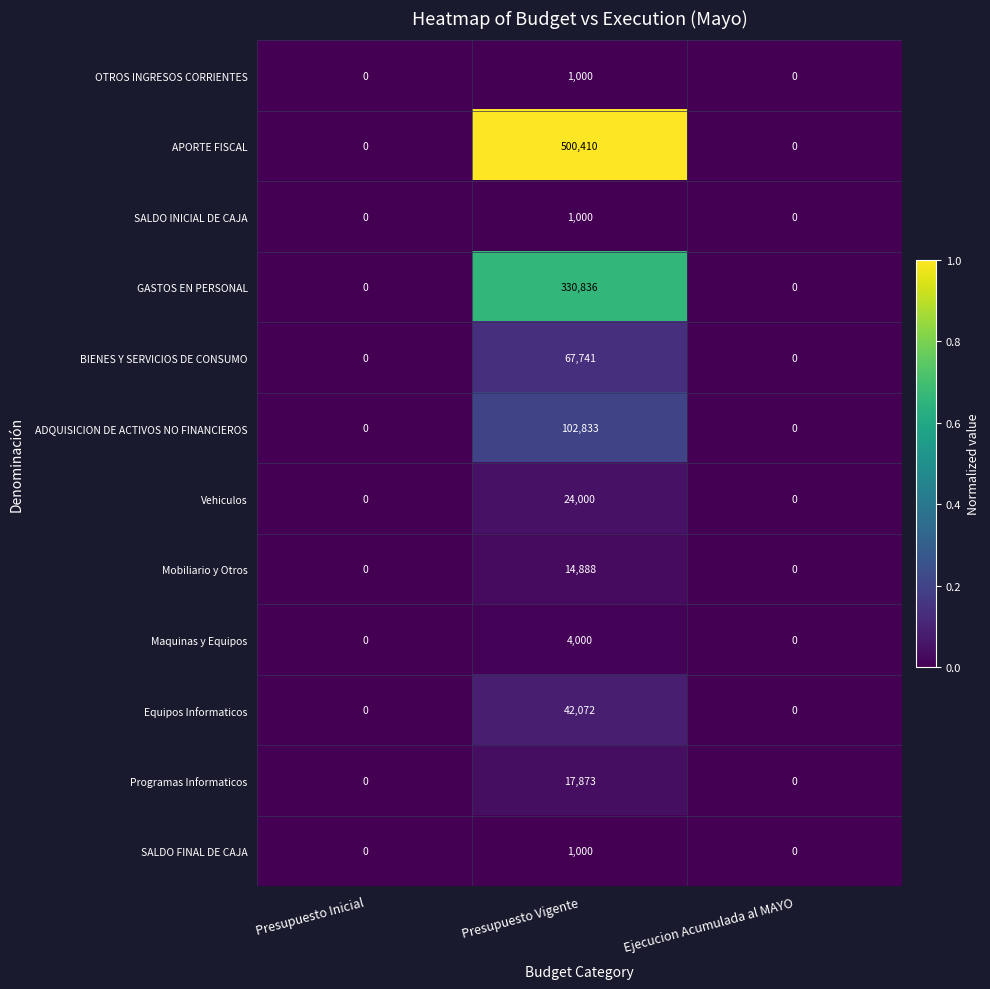

What is the maximum value for GASTOS EN PERSONAL?

330836